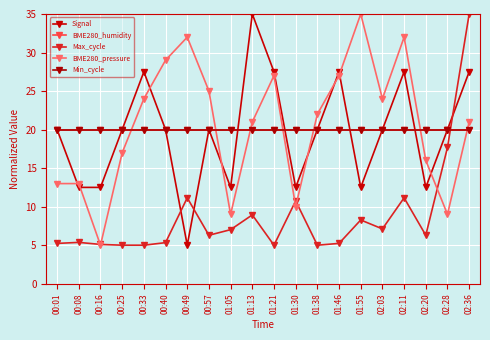

Which series has the widest spread of values?

Signal